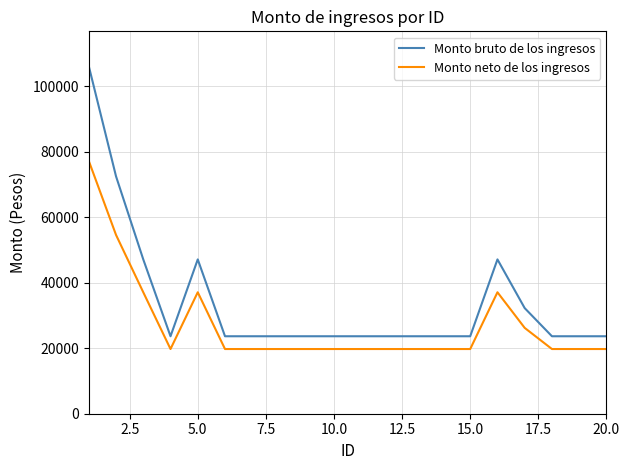

List the series in order of their peak value, highest first.

Monto bruto de los ingresos, Monto neto de los ingresos